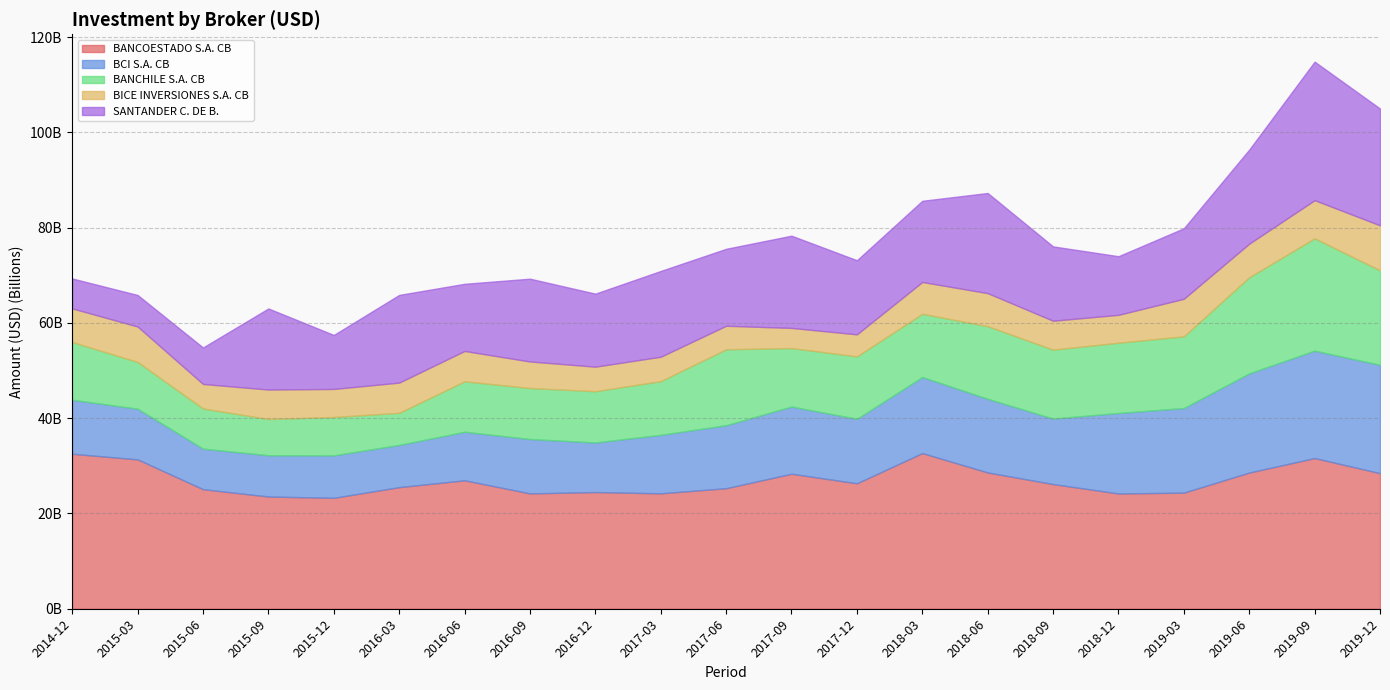

Is it true that BICE INVERSIONES S.A. CB equals 2826359187.6 at 2017-09?

False